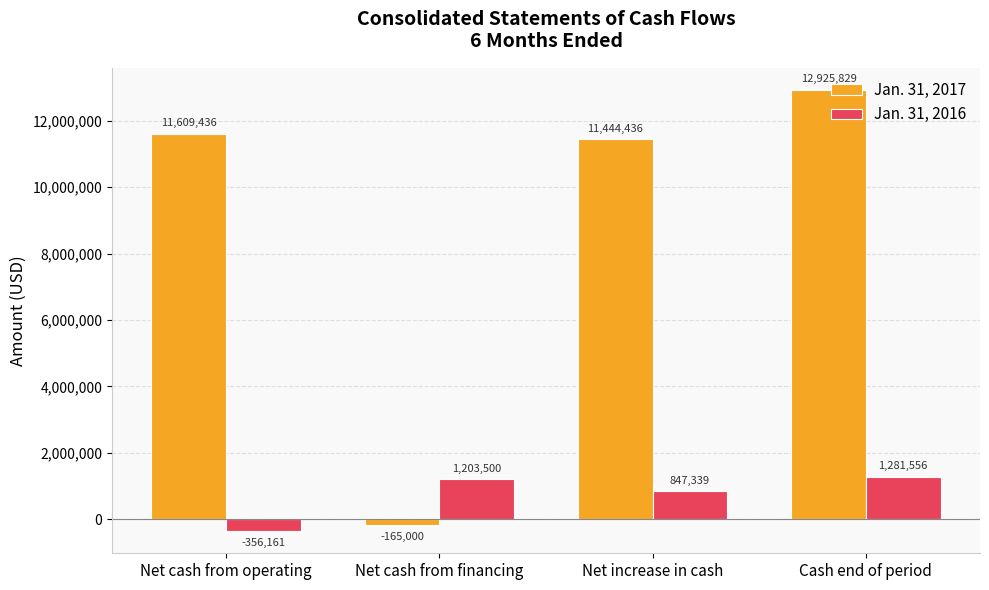

What is the average value of the Jan. 31, 2017 series?

8953675